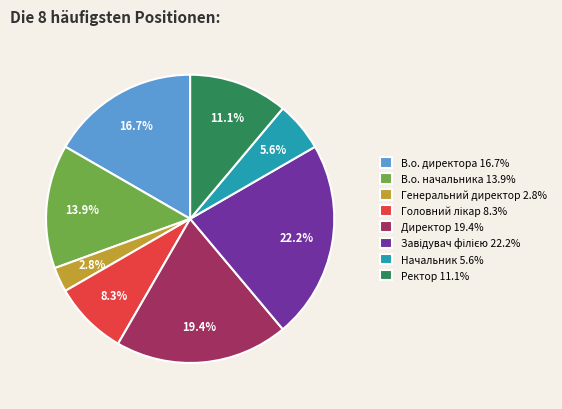

Do Директор and В.о. начальника together represent more than half of the pie?

No